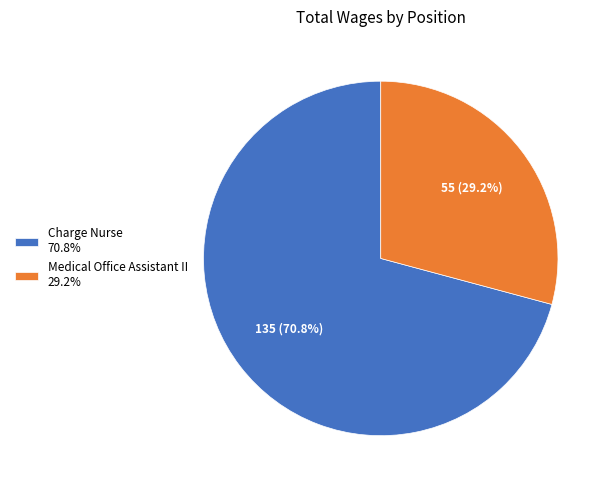

How many slices are in this pie chart?

2